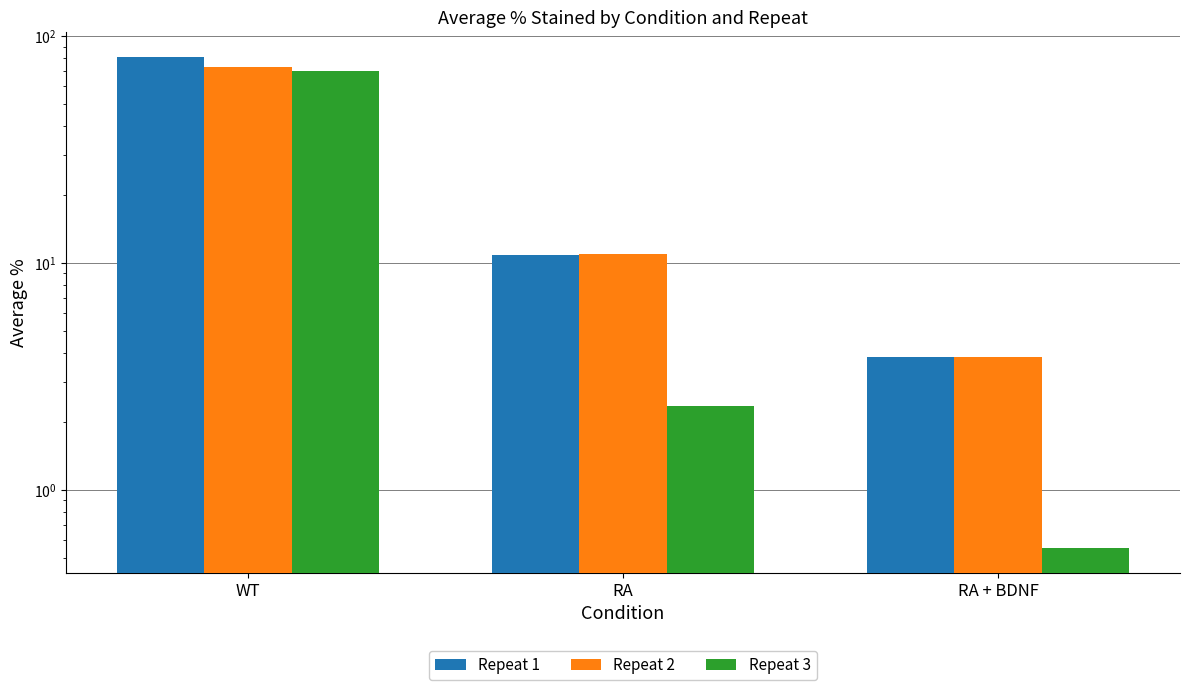

What is the label of the 3rd bar from the left?

RA + BDNF